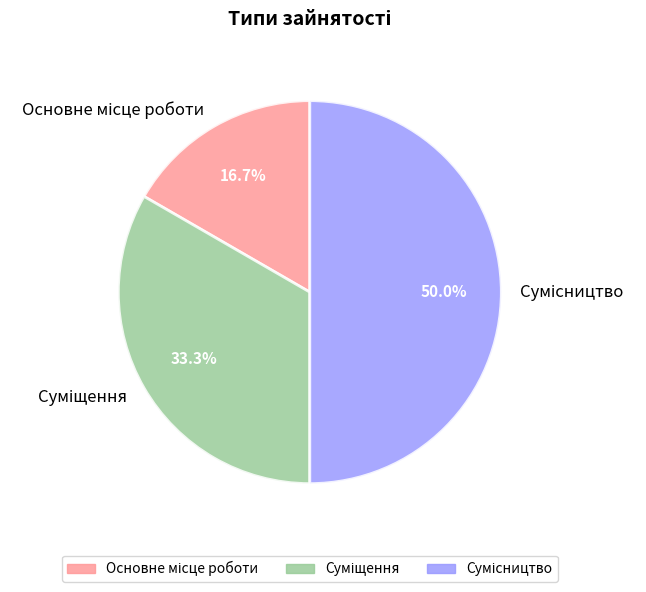

What percentage is the Основне місце роботи slice, to the nearest percent?

17%